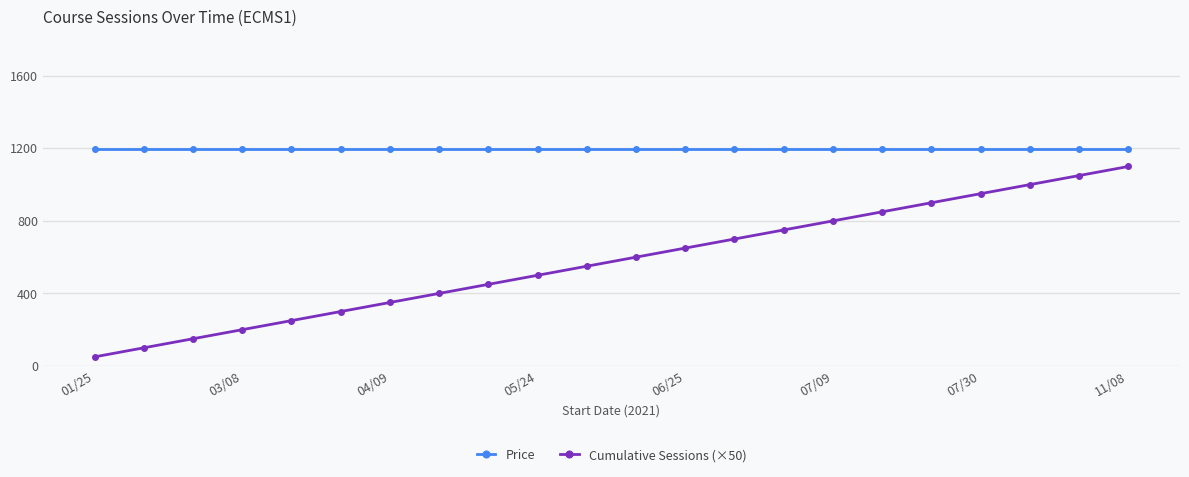

Count the number of data series in this chart.

2